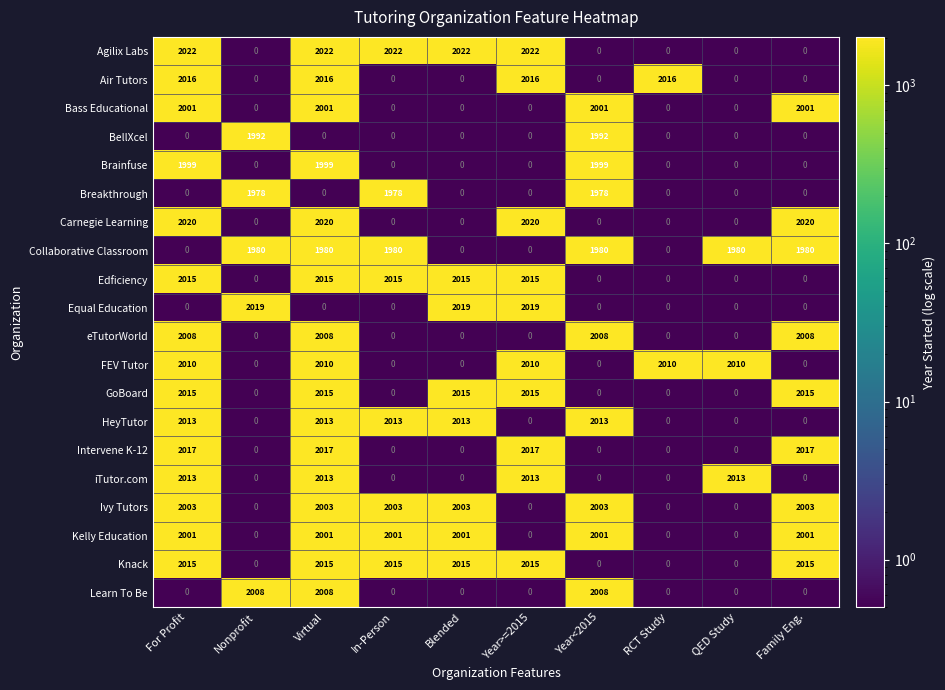

Which series has the largest total across all categories?

Knack